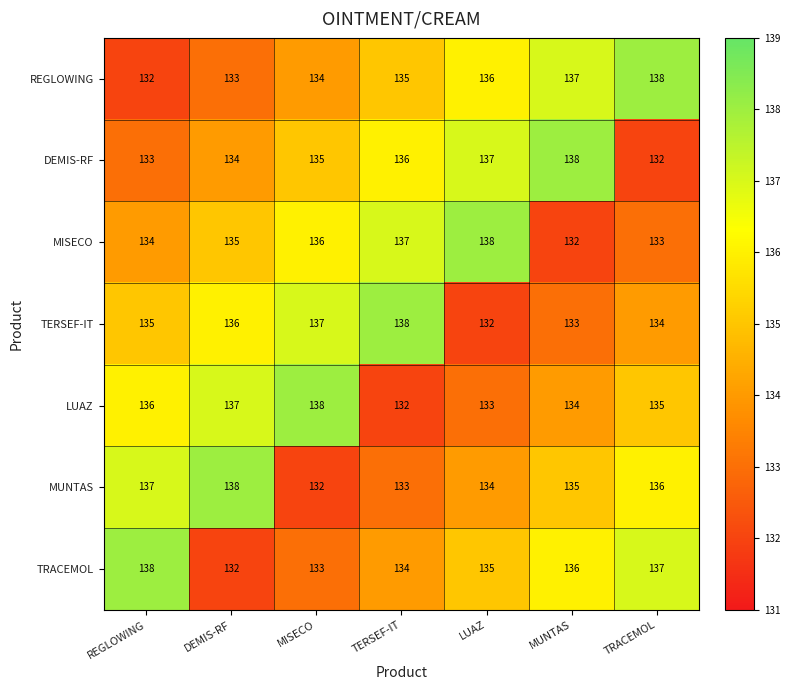

What is the spread (max minus min) of values at TERSEF-IT?

6